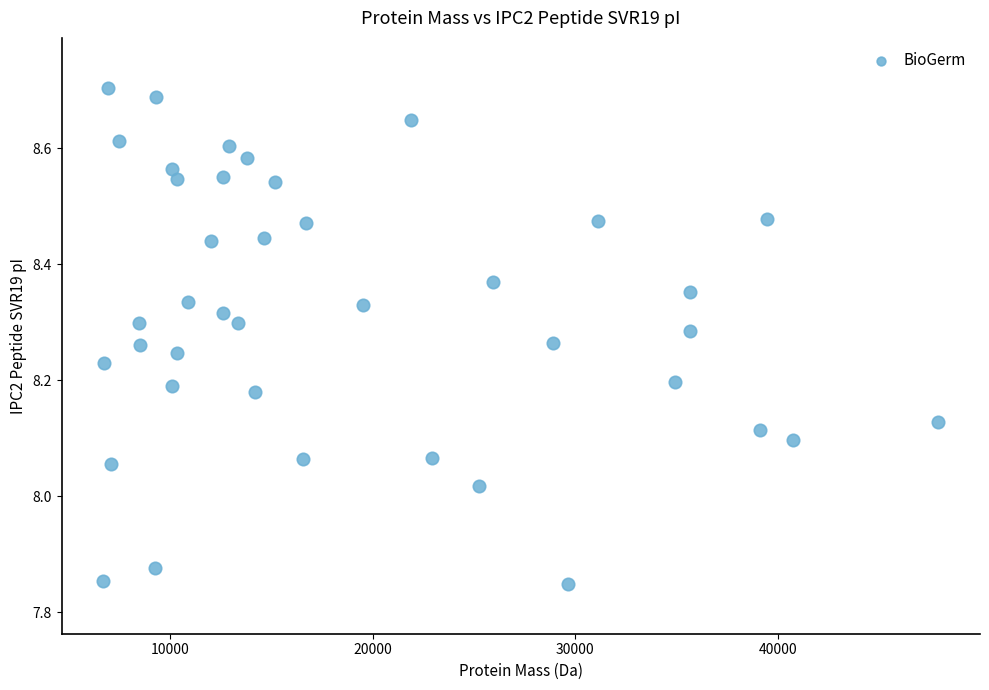

What is the range of Y values (max minus min)?

0.9